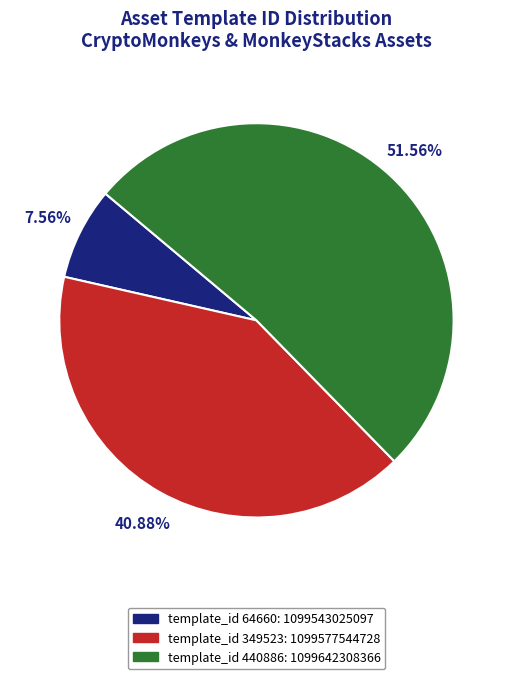

Is there a majority slice in this chart?

Yes